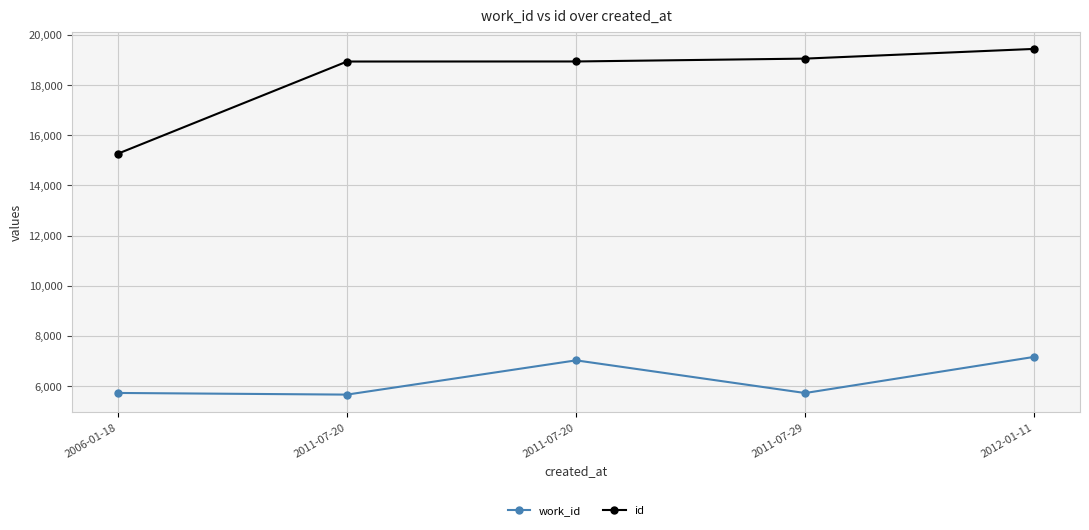

What are all the series names shown in the legend?

work_id, id